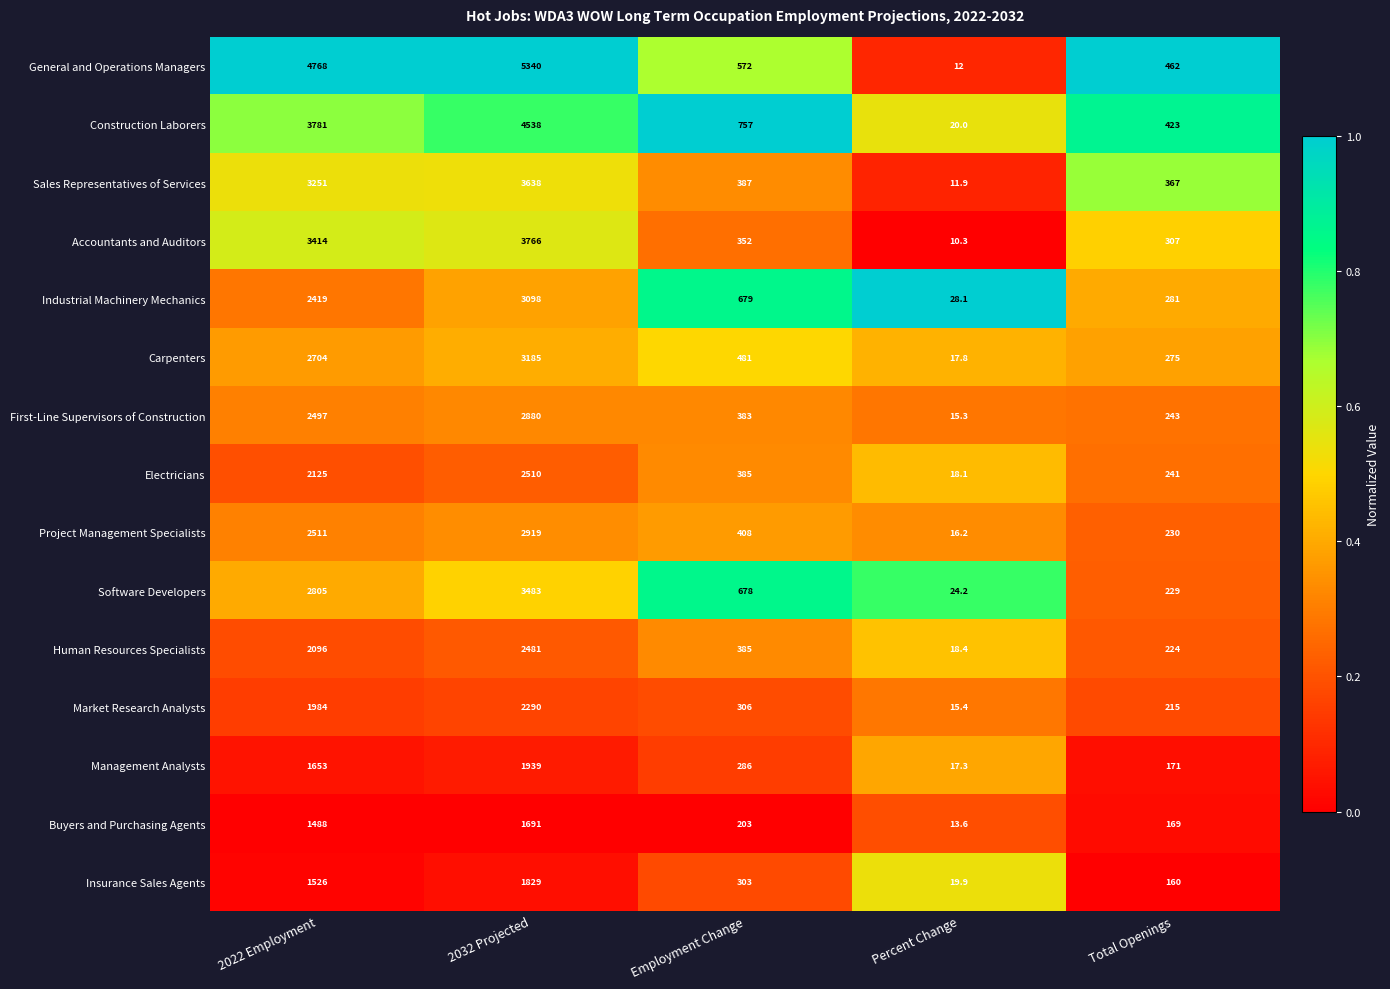

At which label does Construction Laborers reach its minimum?

Percent Change